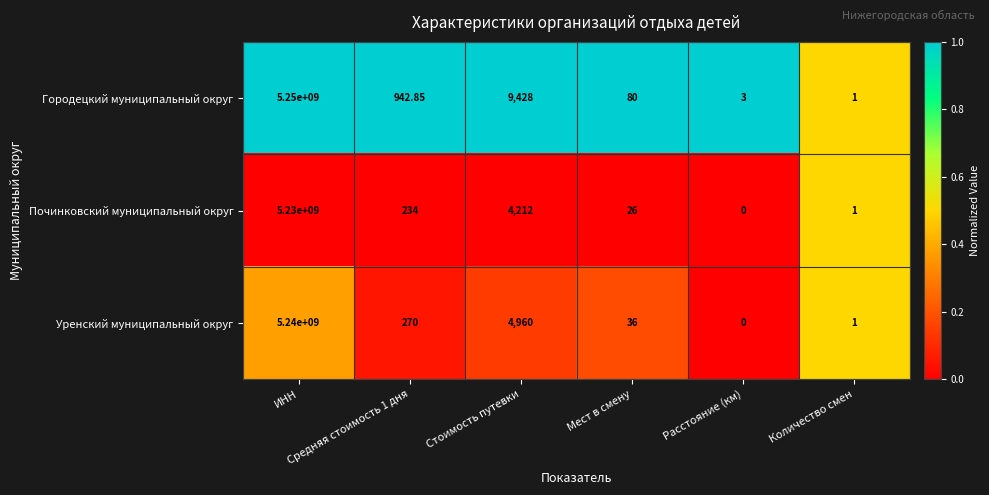

At which category does the chart reach its peak across all series?

ИНН